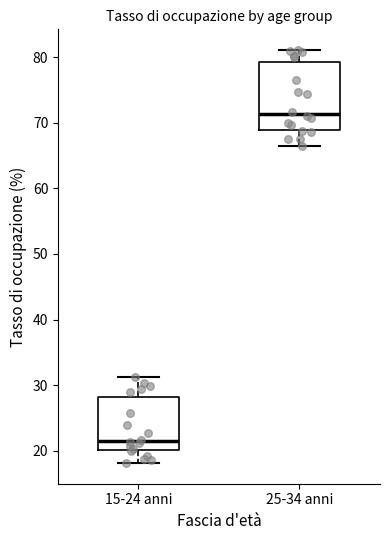

Reading left to right, read every box against the y-axis: the position of its median line, the range the box covers, and the ends of its whiskers. The values are not printed on the chart, so give them approximately, as read against the axis.

15-24 anni: median 22, box 20 to 28, whiskers 18 to 31
25-34 anni: median 71, box 69 to 79, whiskers 66 to 81